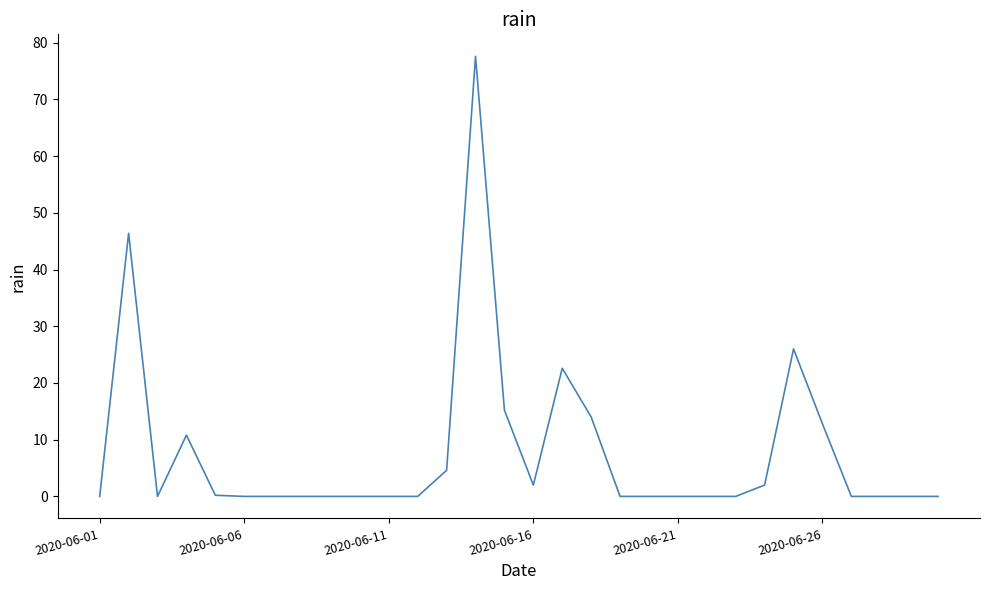

What is the greatest value displayed?

77.6